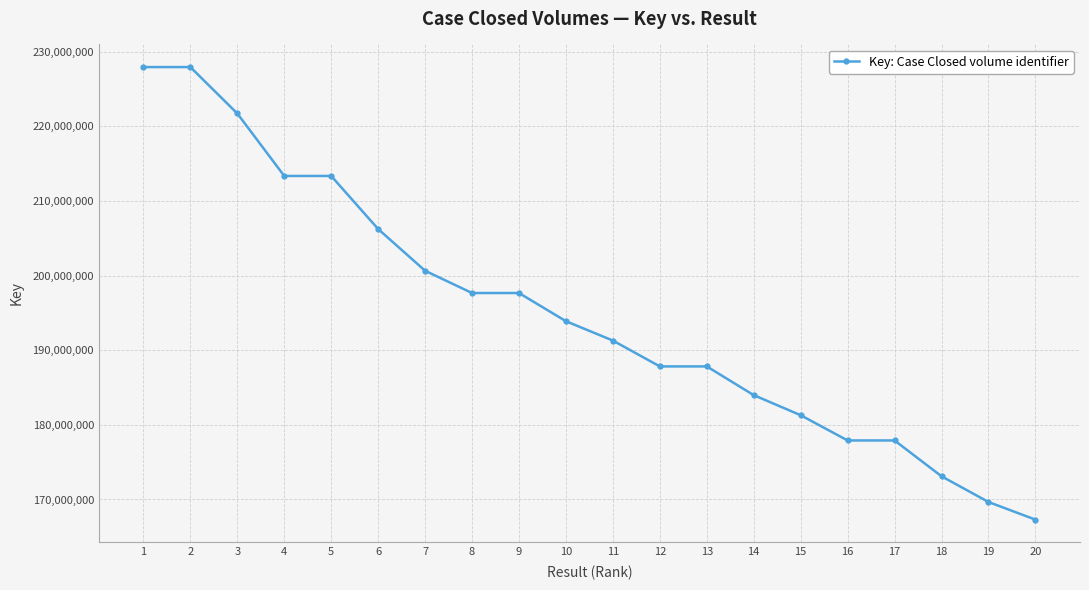

True or false: the data shows 191297689 at 11.

True